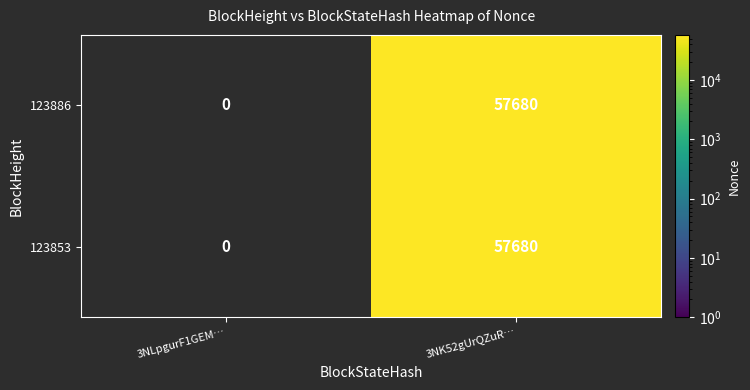

What is the maximum value shown in the chart?

57680